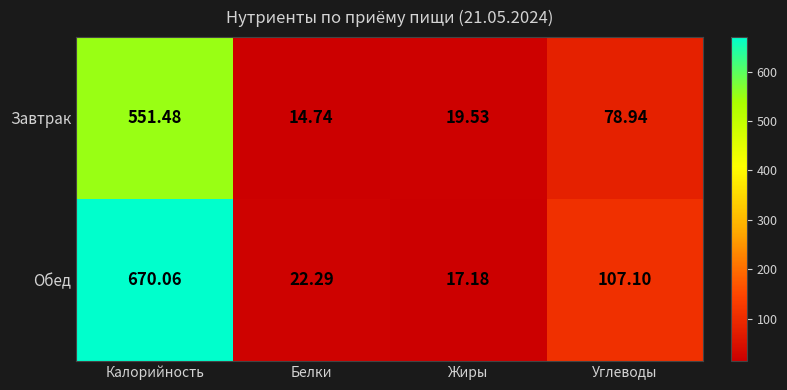

Which series has the largest range (max minus min)?

Обед